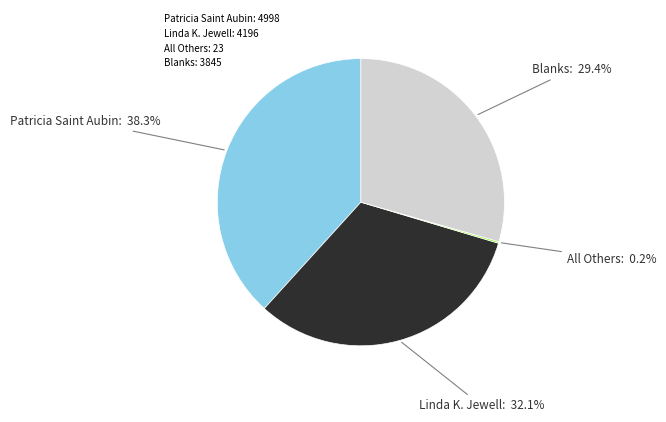

What portion of the pie excludes Linda K. Jewell: 4196?

67.9%